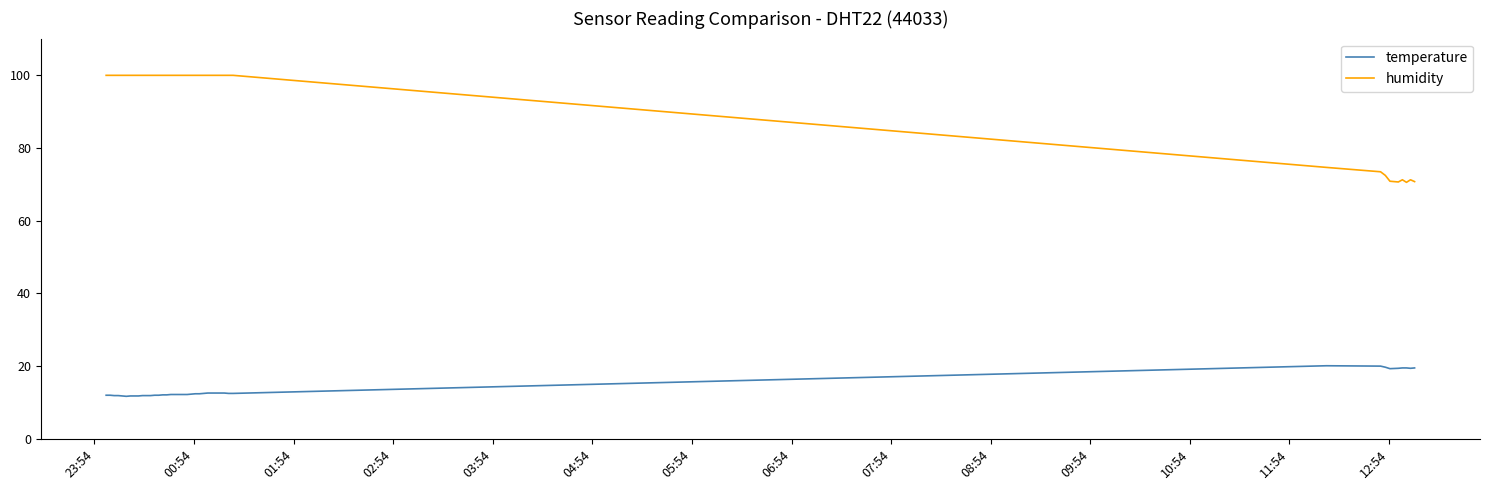

True or false: temperature and humidity cross at least once.

False